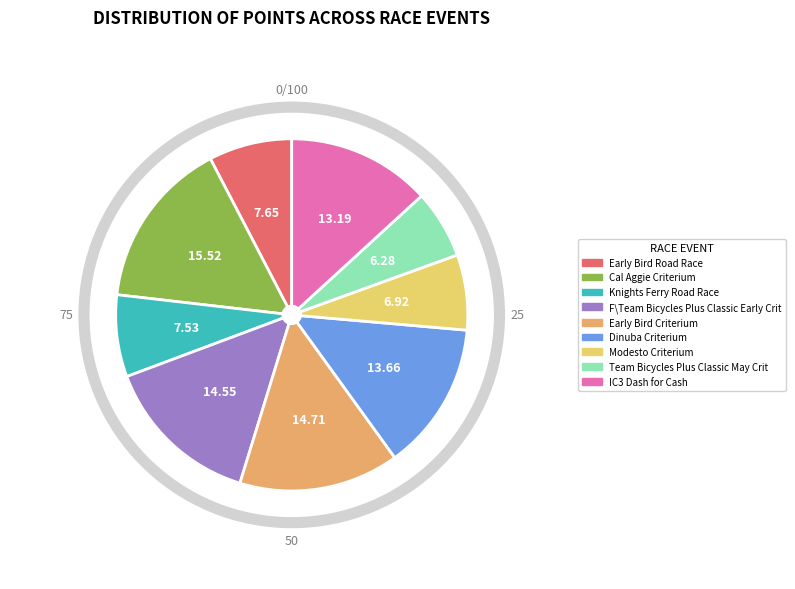

Is the sum of Cal Aggie Criterium and Modesto Criterium greater than half?

No